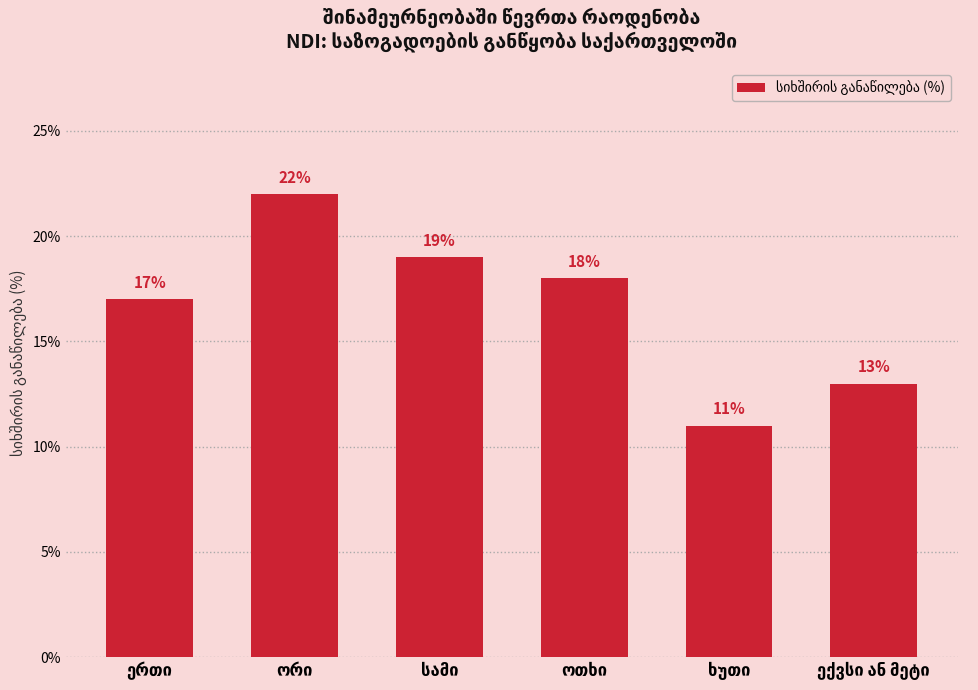

What is the difference between the maximum and second lowest values?

9